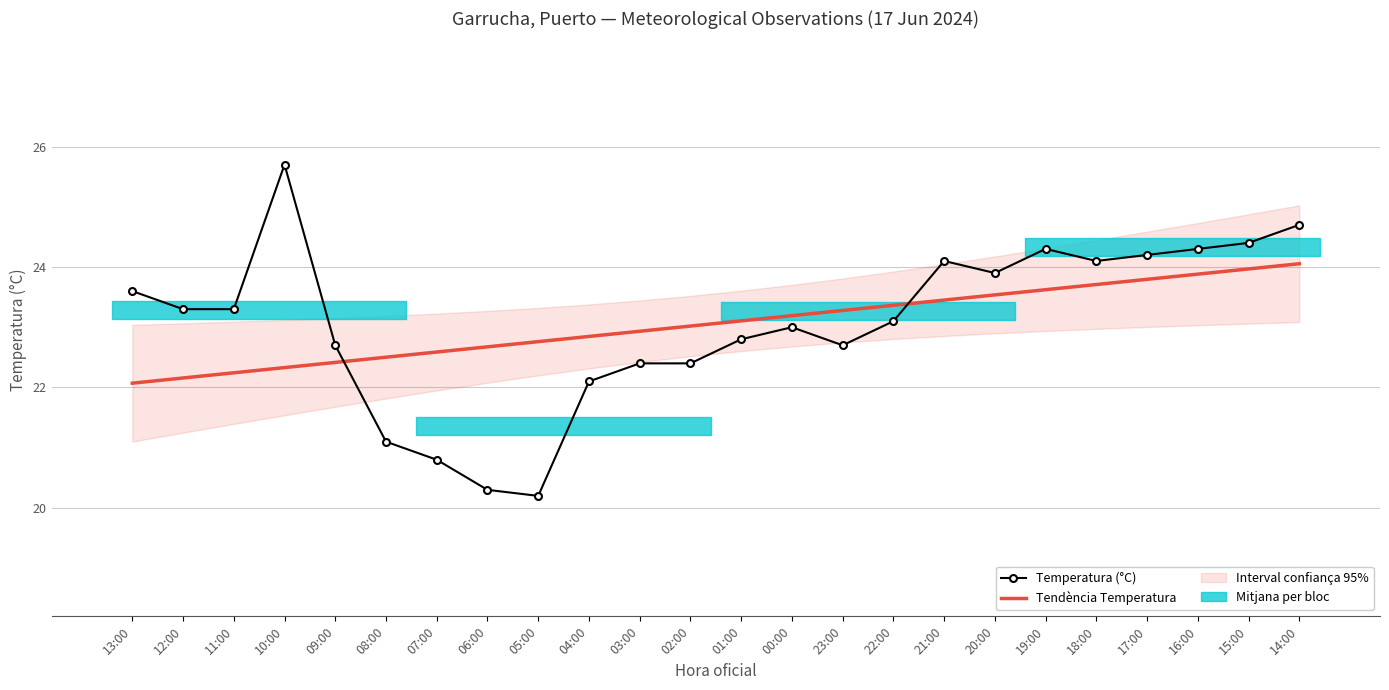

What is the label of the 2nd point from the right?

15:00